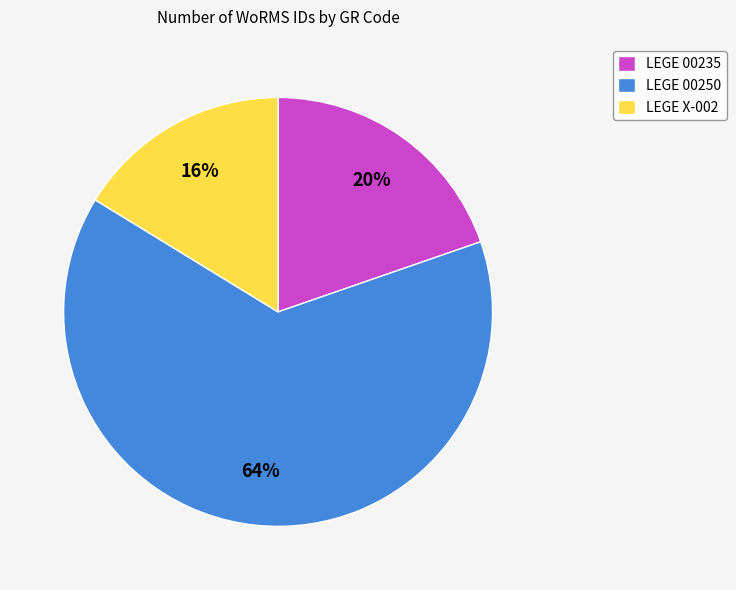

Which has a higher value, LEGE X-002 or LEGE 00235?

LEGE 00235